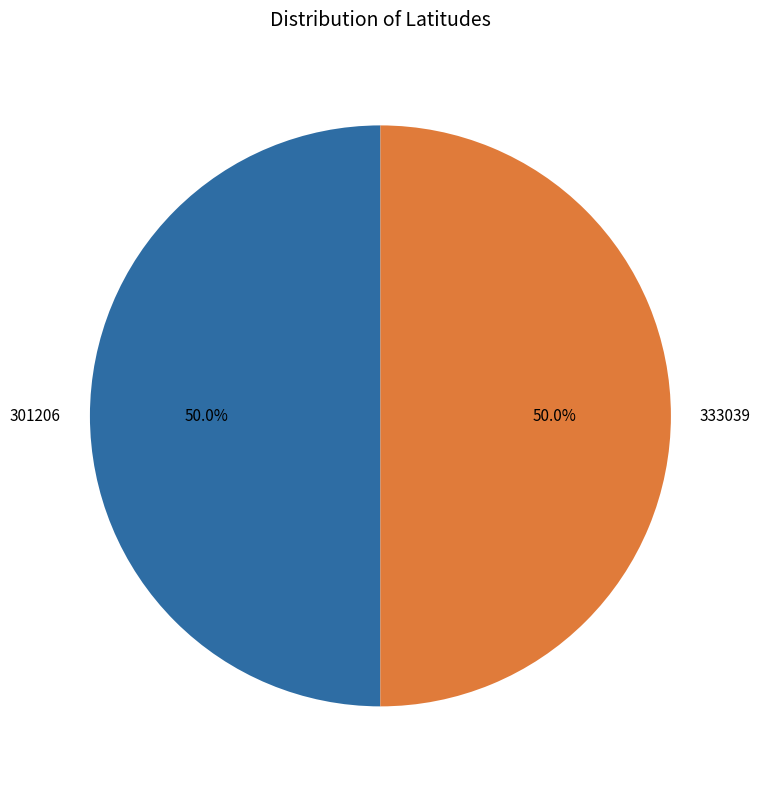

What is the ratio of the value at 301206 to the value at 333039?

1.0